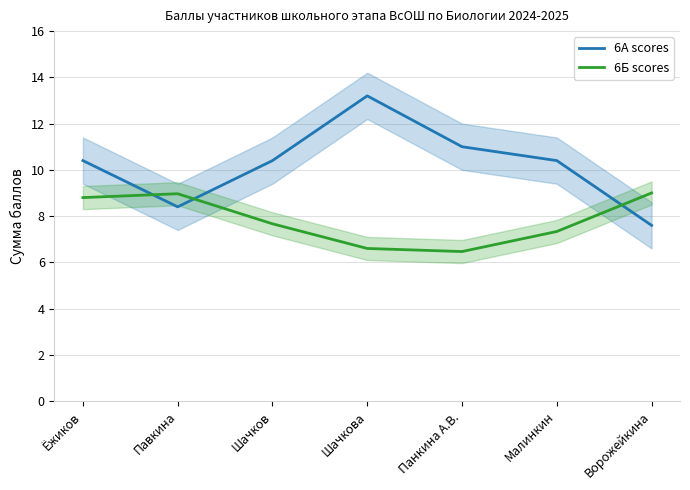

What is the average value of the 6Б scores series?

7.8